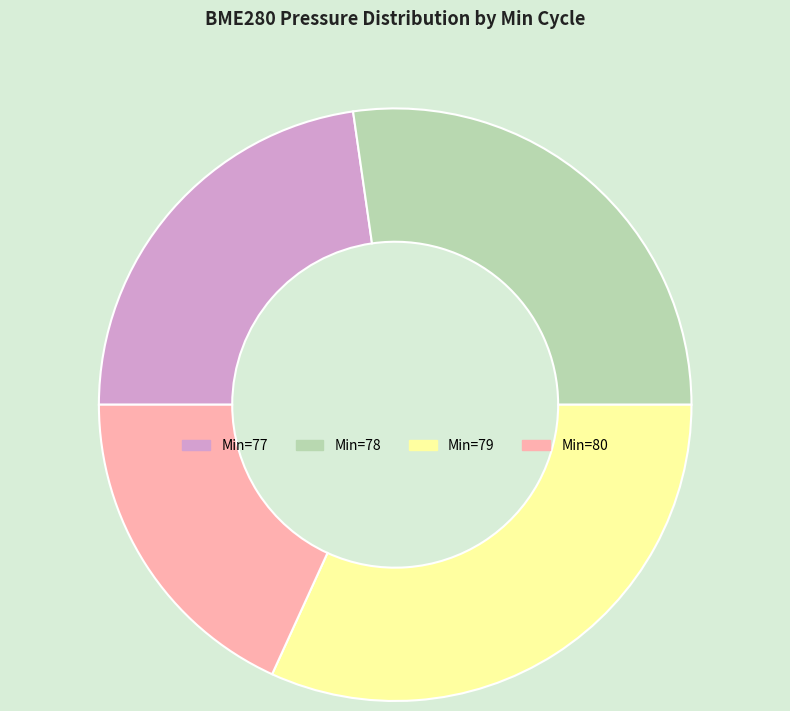

Count the number of slices in the pie.

4